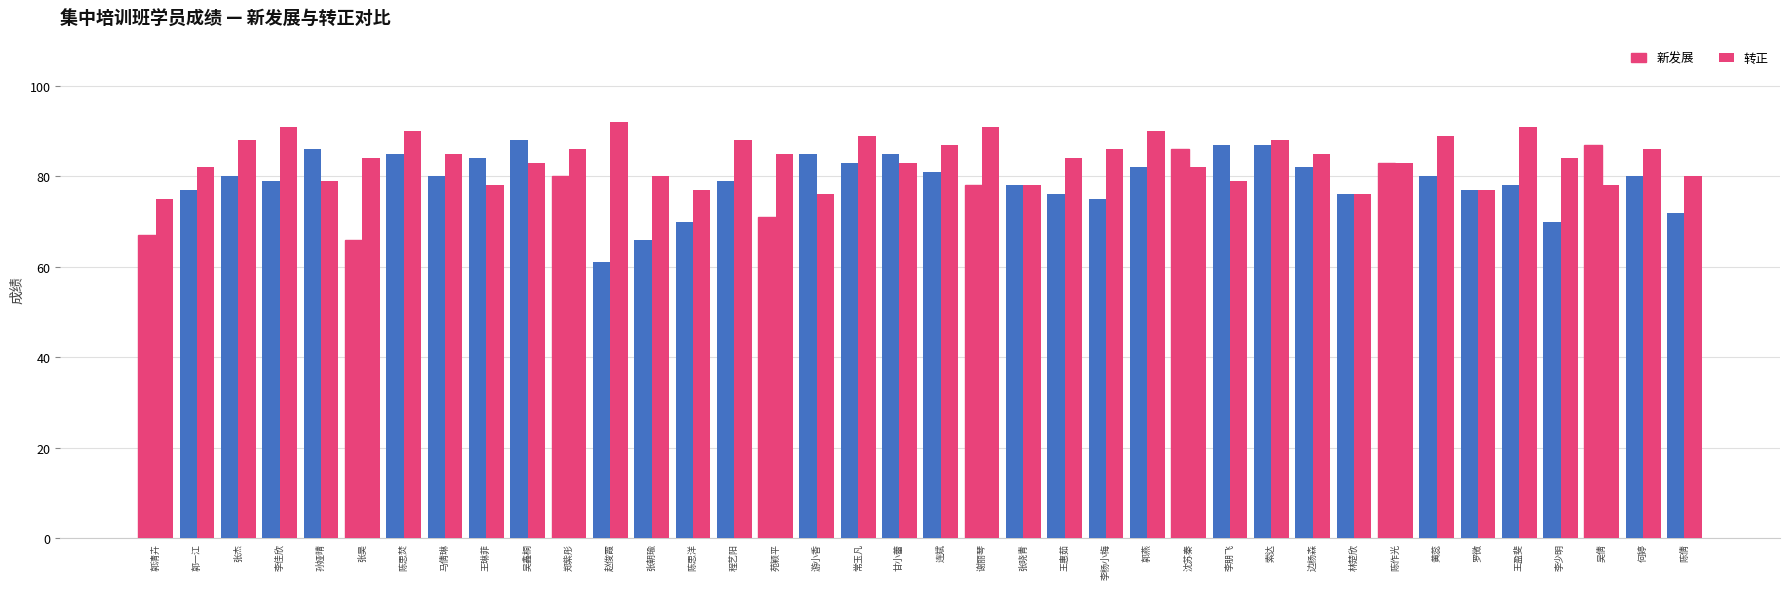

Reading left to right, list all the values displayed in this chart.

新发展: 67	77	80	79	86	66	85	80	84	88	80	61	66	70	79	71	85	83	85	81	78	78	76	75	82	86	87	87	82	76	83	80	77	78	70	87	80	72
转正: 75	82	88	91	79	84	90	85	78	83	86	92	80	77	88	85	76	89	83	87	91	78	84	86	90	82	79	88	85	76	83	89	77	91	84	78	86	80